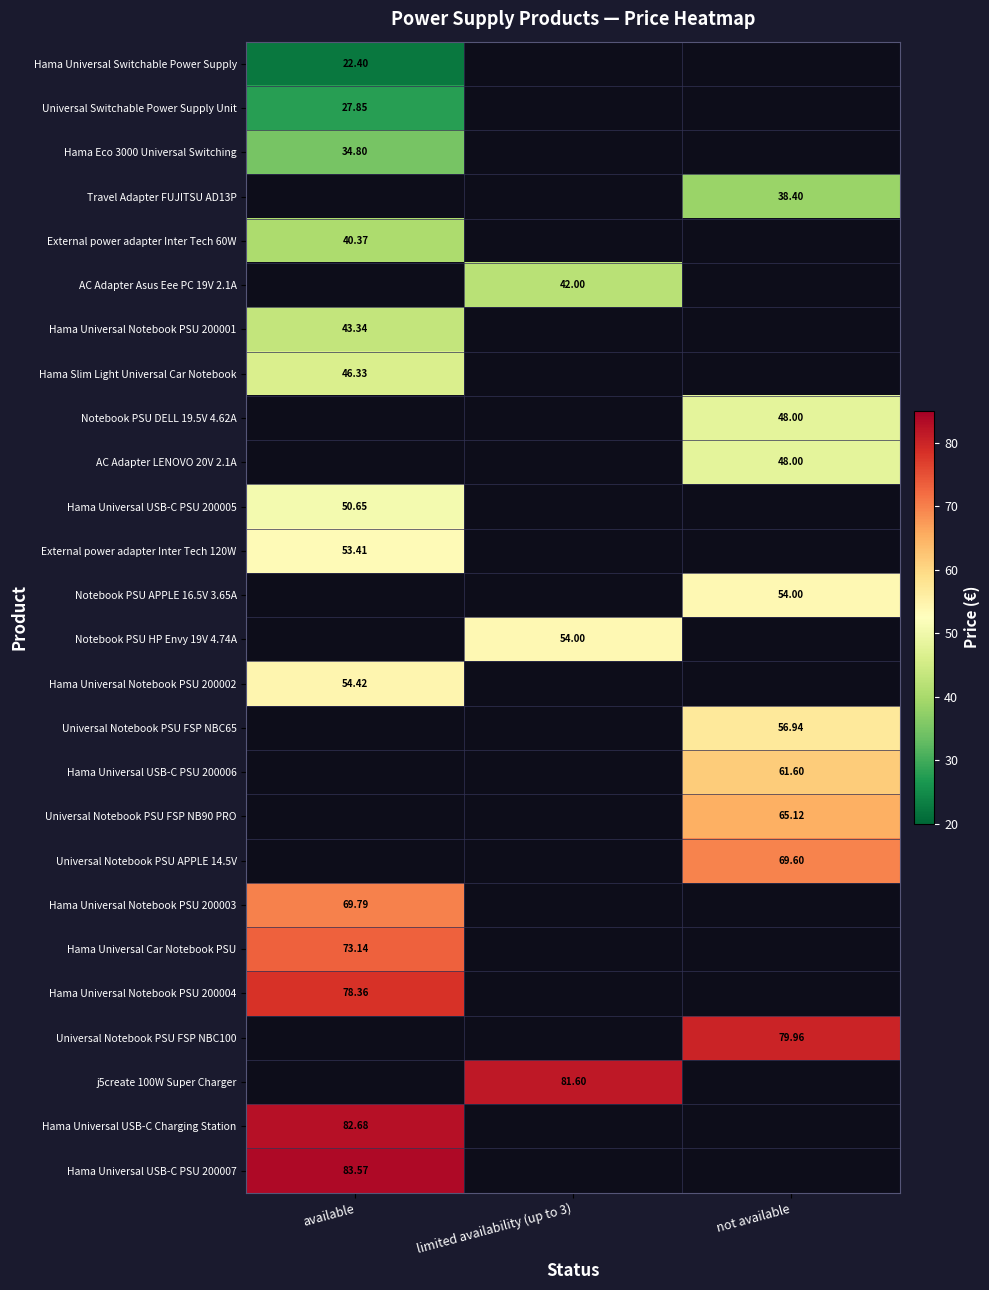

What value does the External power adapter Inter Tech 60W series have at available?

40.4